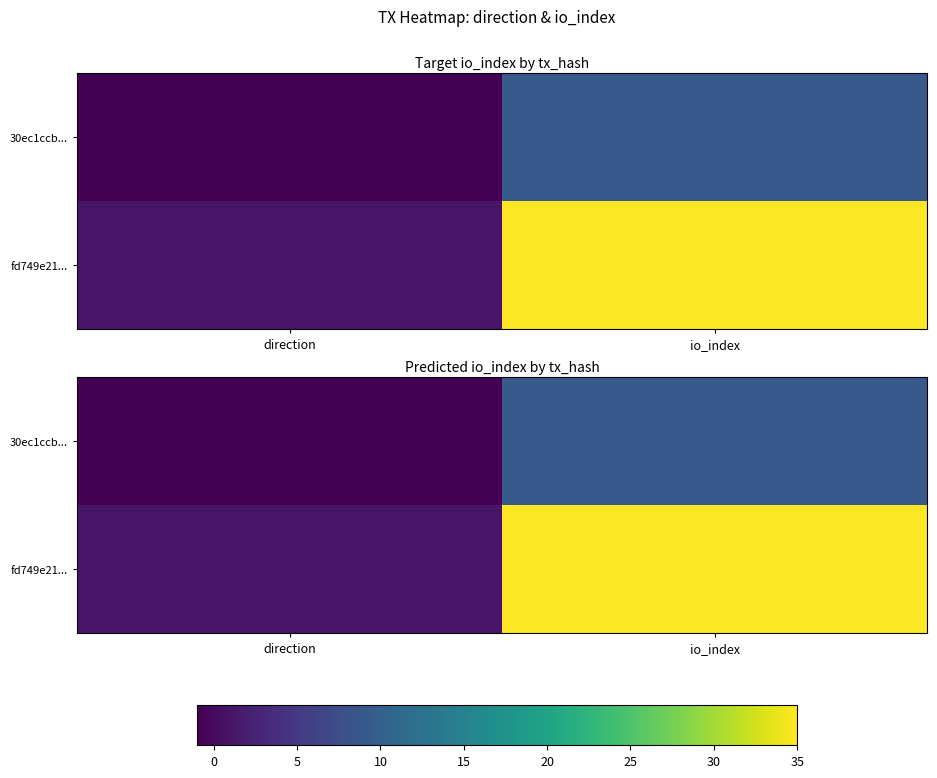

Which series has the widest spread of values?

fd749e21...